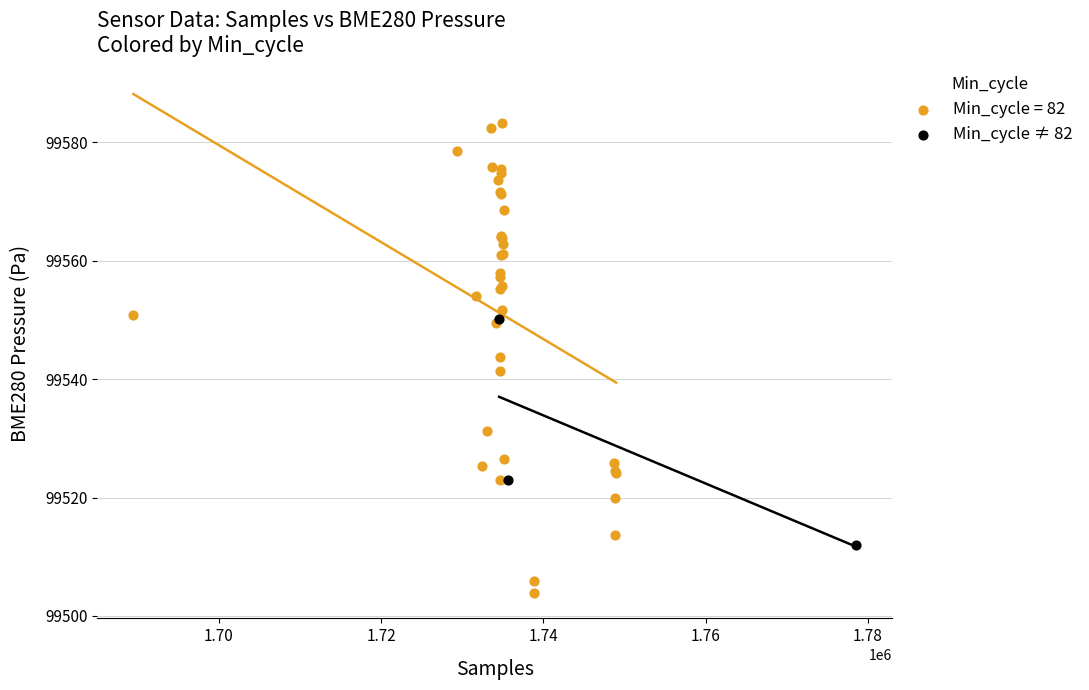

Which series reaches the minimum Y coordinate?

Min_cycle = 82